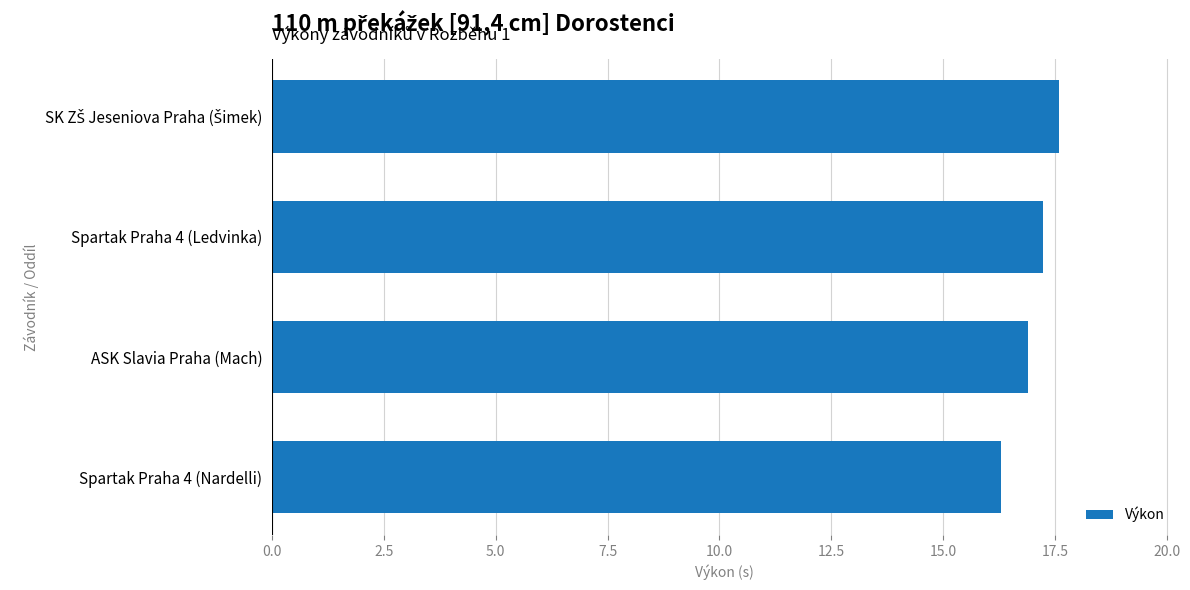

Is it true that the value at ASK Slavia Praha (Mach) is 9.9?

False